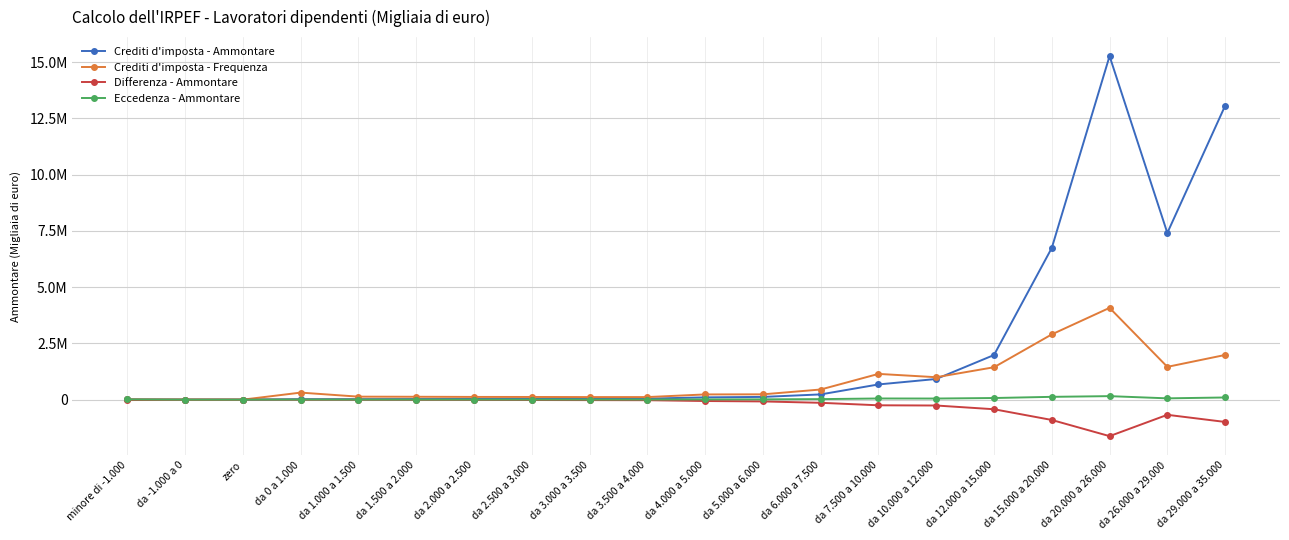

Rank the series at da 4.000 a 5.000 from lowest to highest value.

Differenza - Ammontare, Eccedenza - Ammontare, Crediti d'imposta - Ammontare, Crediti d'imposta - Frequenza